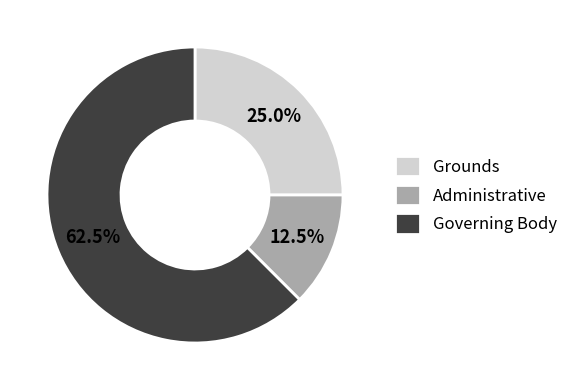

Rank the categories by value from lowest to highest.

Administrative, Grounds, Governing Body